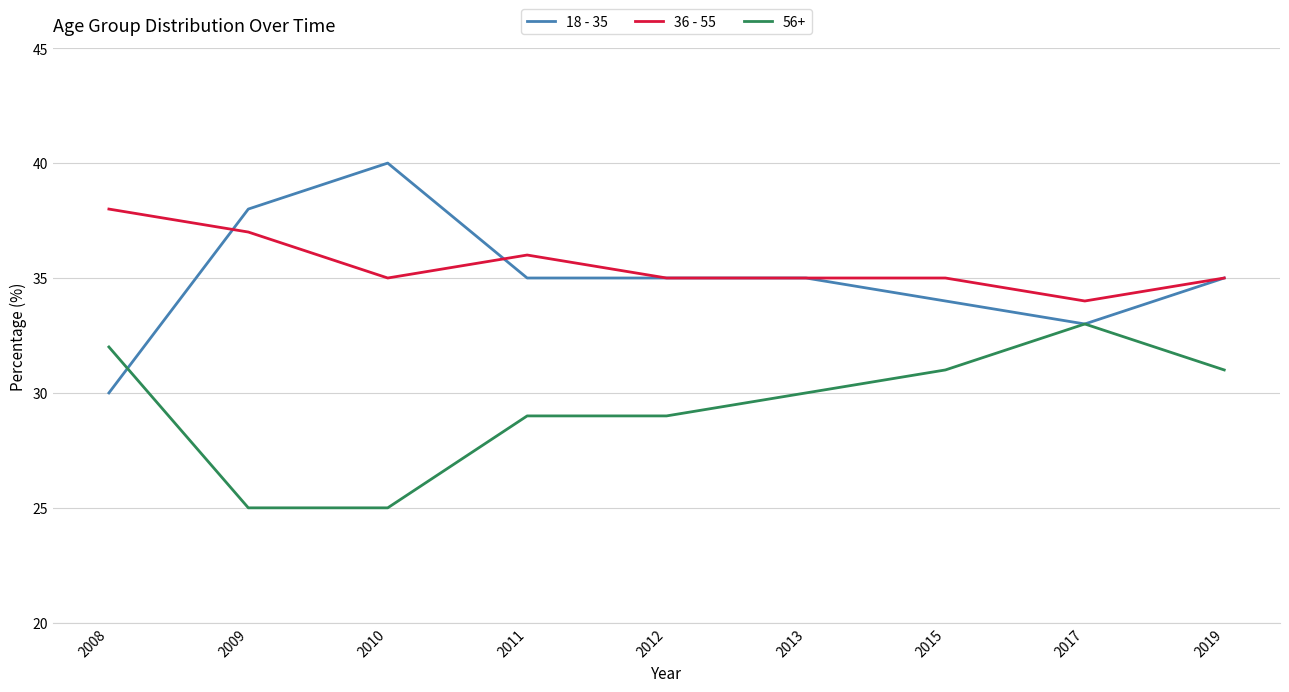

Is it true that 36 - 55 equals 13 at 2015?

False